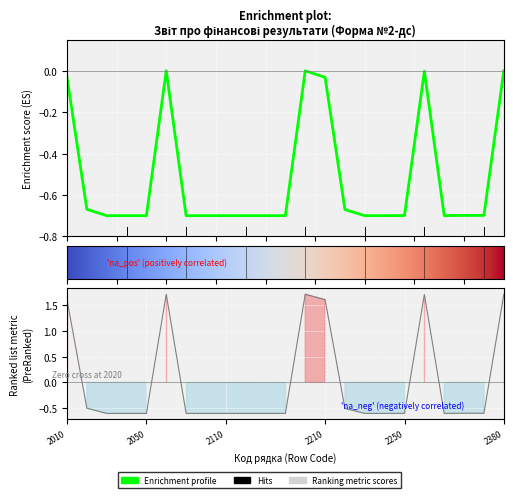

How many data points are less than 0?

21